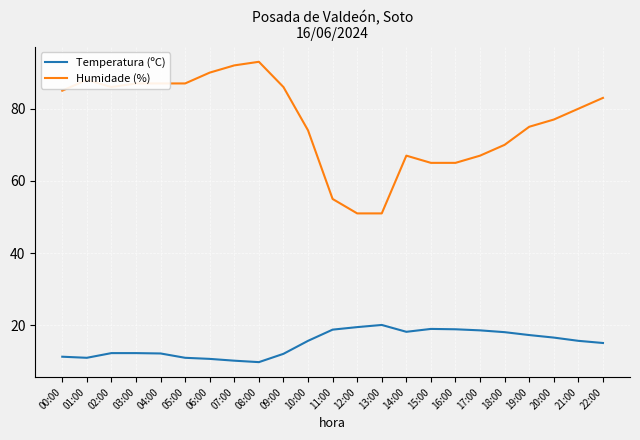

What is the greatest value displayed?

93.0